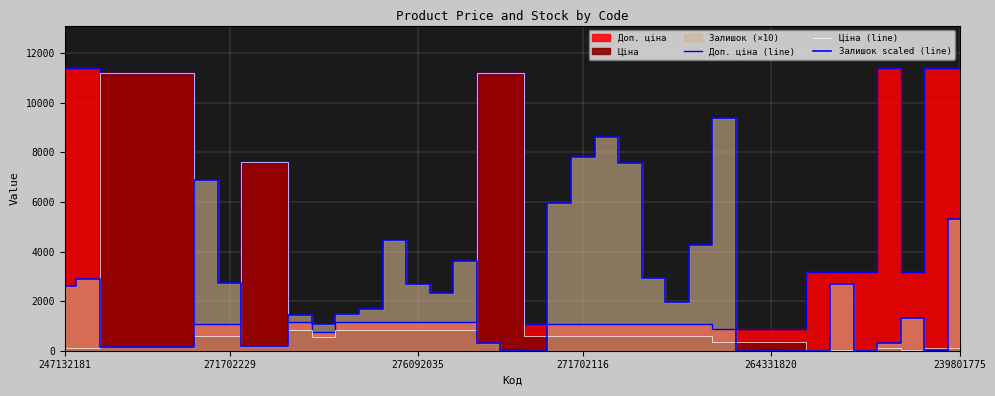

At how many categories does at least one series exceed 9173?

12